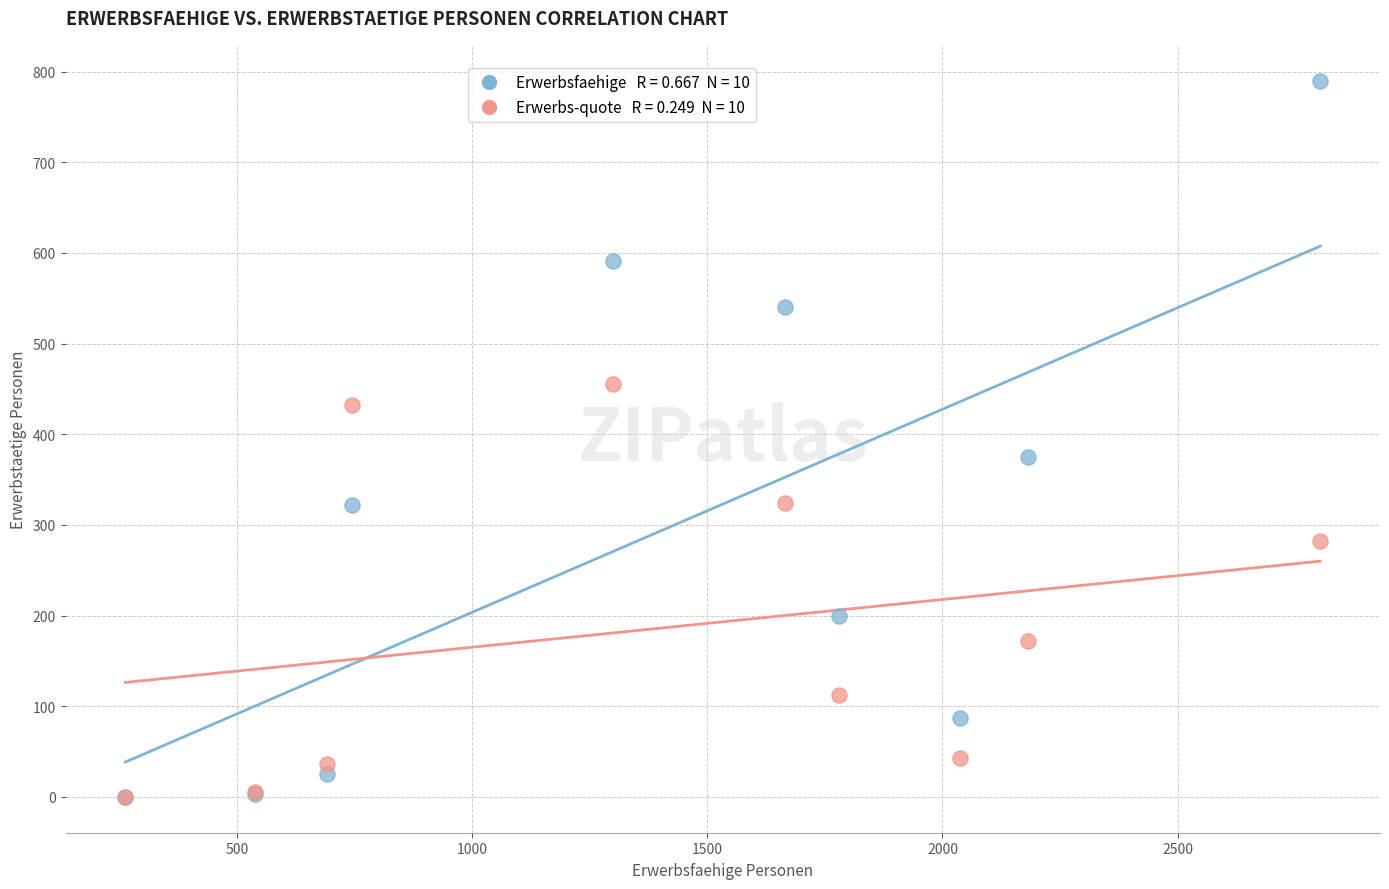

Across all series, what Y value is closest to 395?

375.0